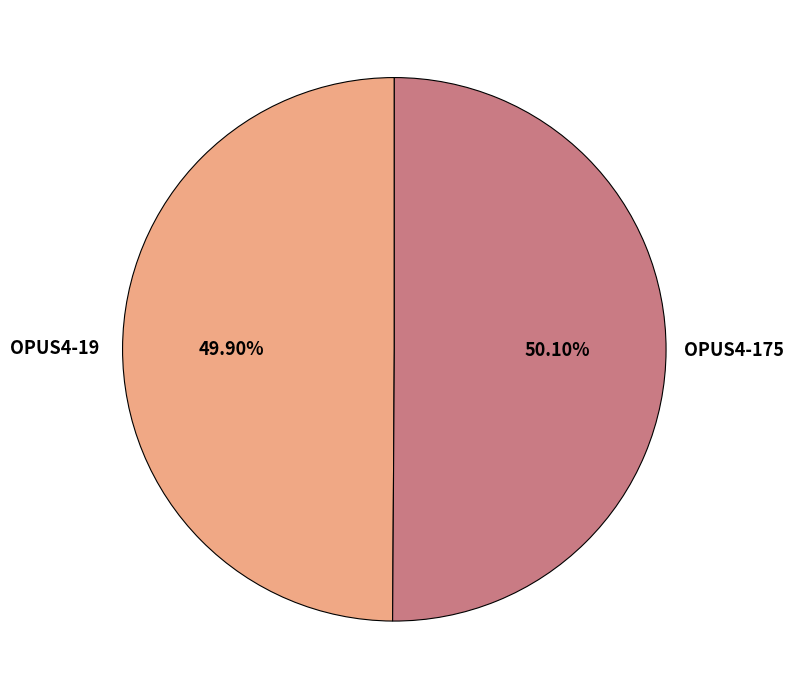

Is there a majority slice in this chart?

Yes